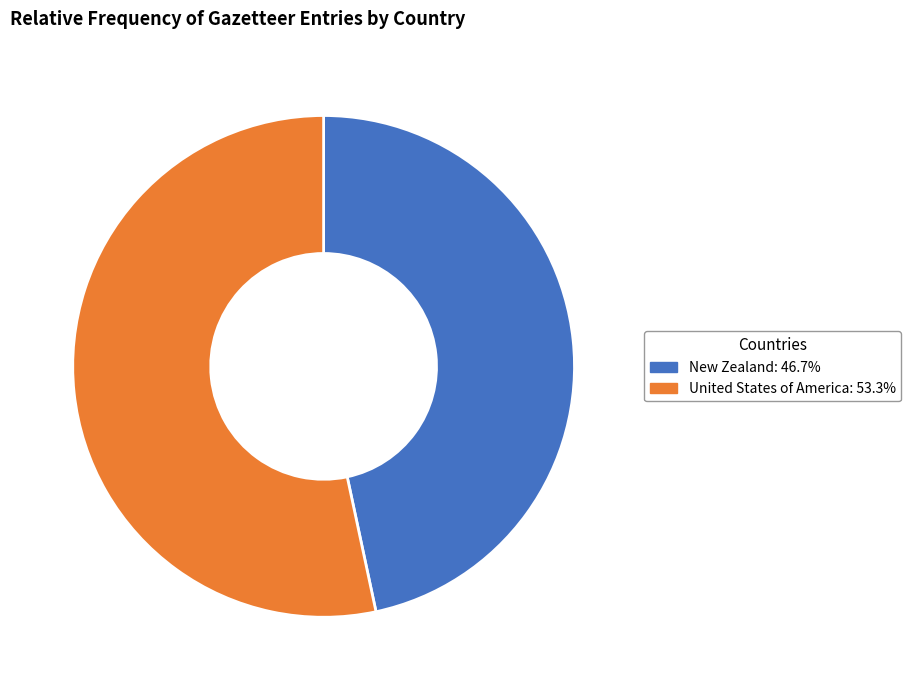

Is there a majority slice in this chart?

Yes